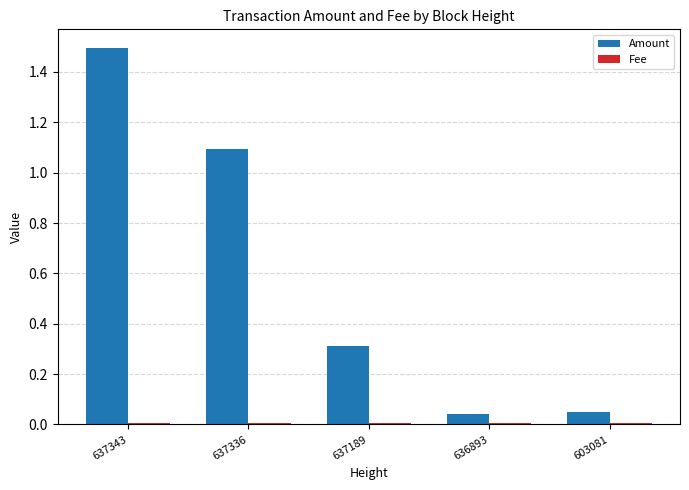

How many data points does each series have?

5